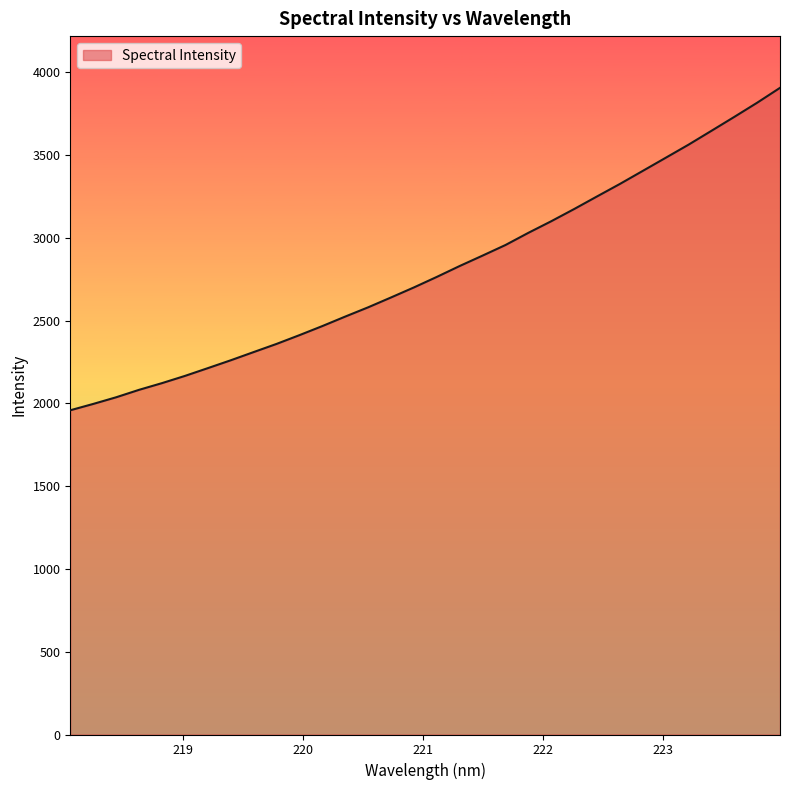

Count the number of categories in the chart.

32